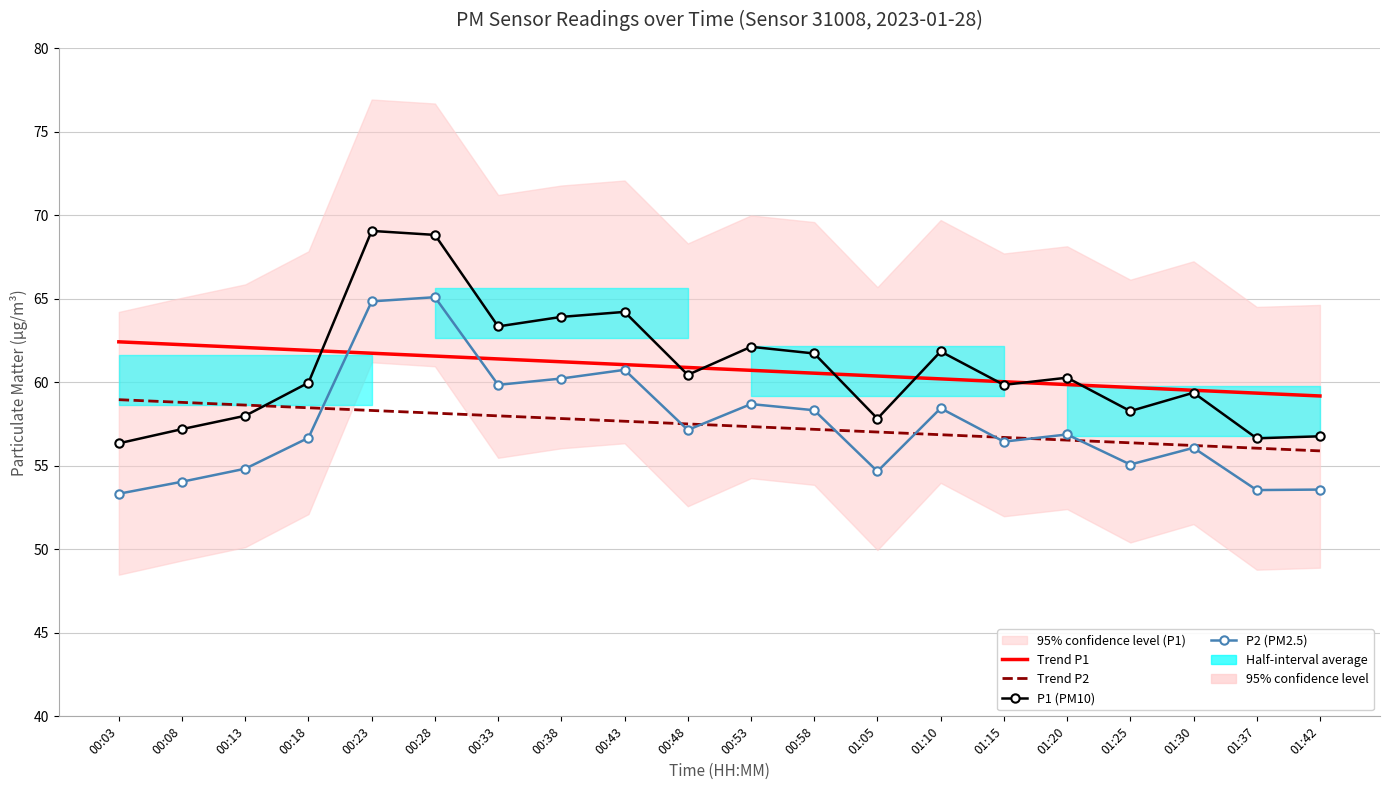

The P1 (PM10) series shows 57.8 at 01:05. True or false?

True